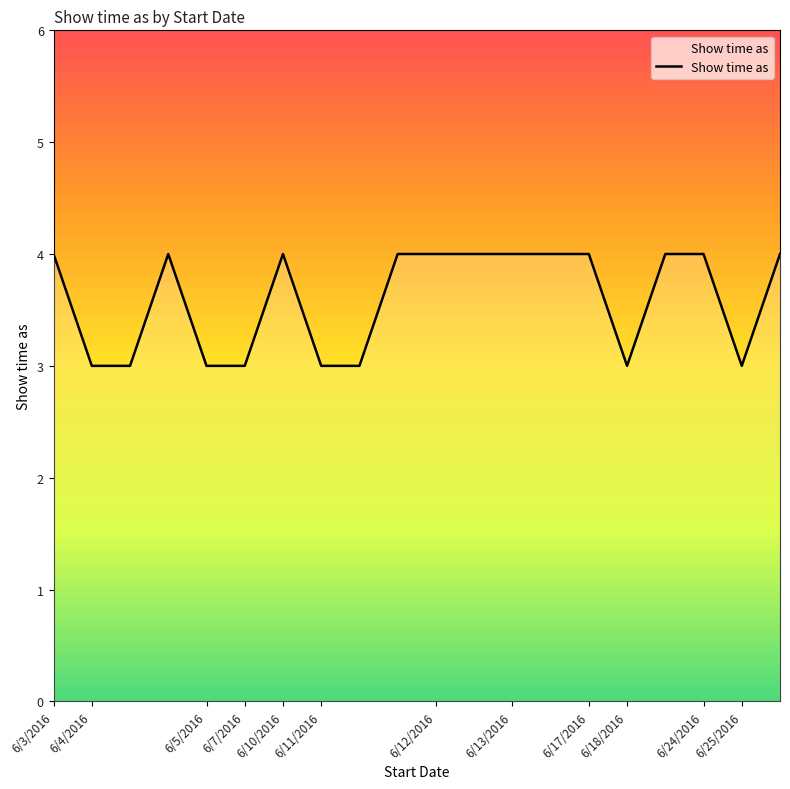

What is the greatest value displayed?

4